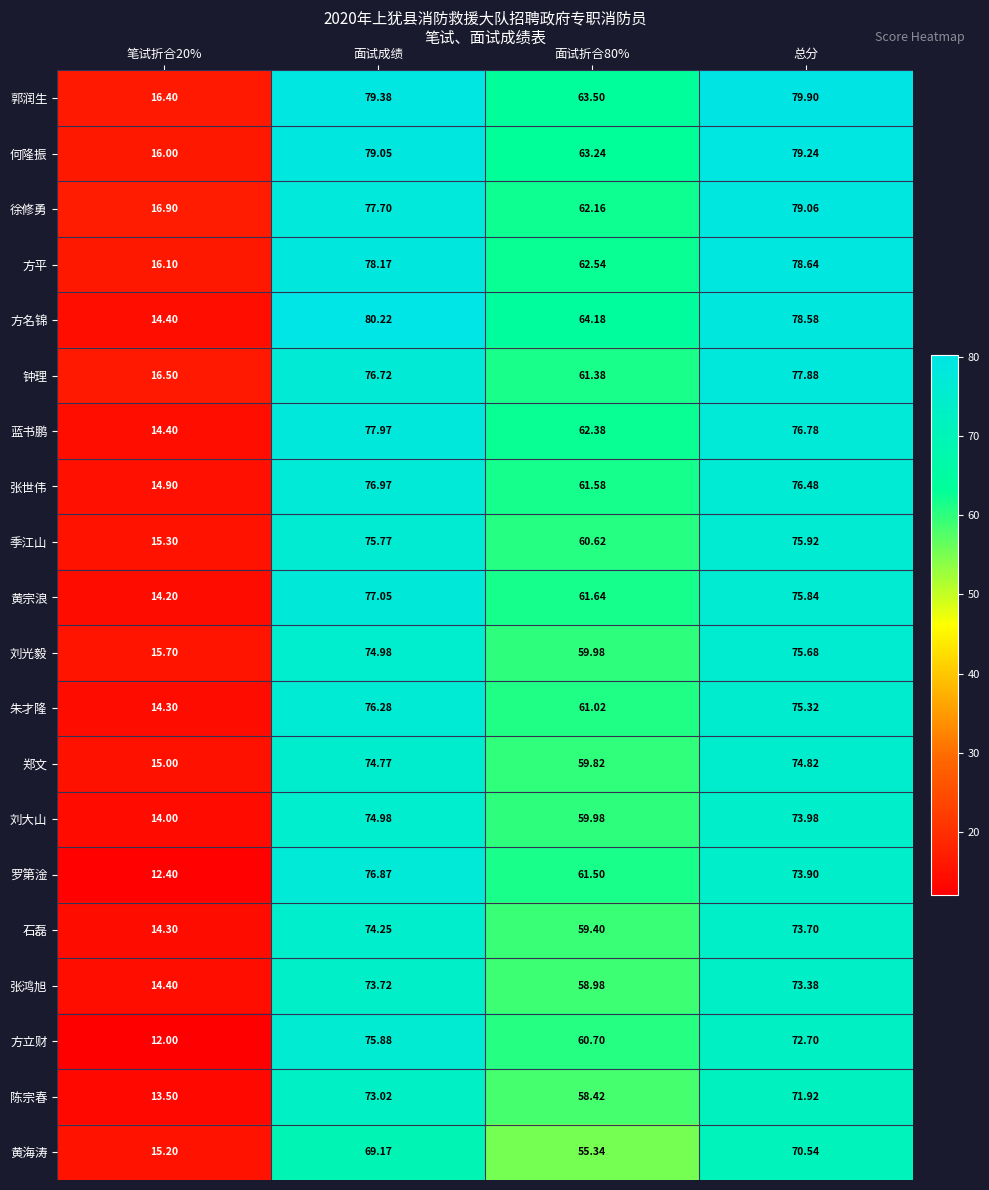

Which category has the highest value in the 方立财 series?

面试成绩